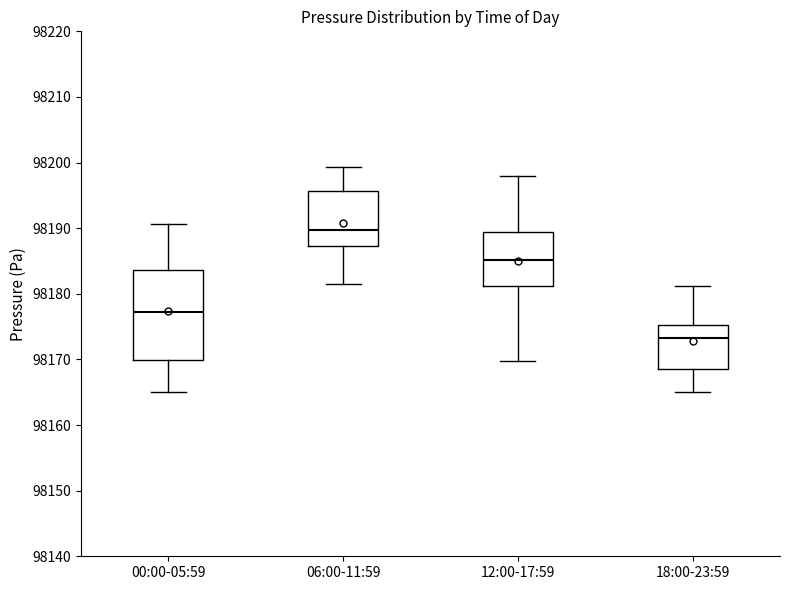

Reading left to right, transcribe this box plot: for each box, give where its median line is, the range the box spans, and where its two whiskers end, as read against the y-axis. The values are not printed on the chart, so give them approximately, as read against the axis.

00:00-05:59: median 98177, box 98170 to 98184, whiskers 98165 to 98191
06:00-11:59: median 98190, box 98187 to 98196, whiskers 98182 to 98199
12:00-17:59: median 98185, box 98181 to 98189, whiskers 98170 to 98198
18:00-23:59: median 98173, box 98169 to 98175, whiskers 98165 to 98181